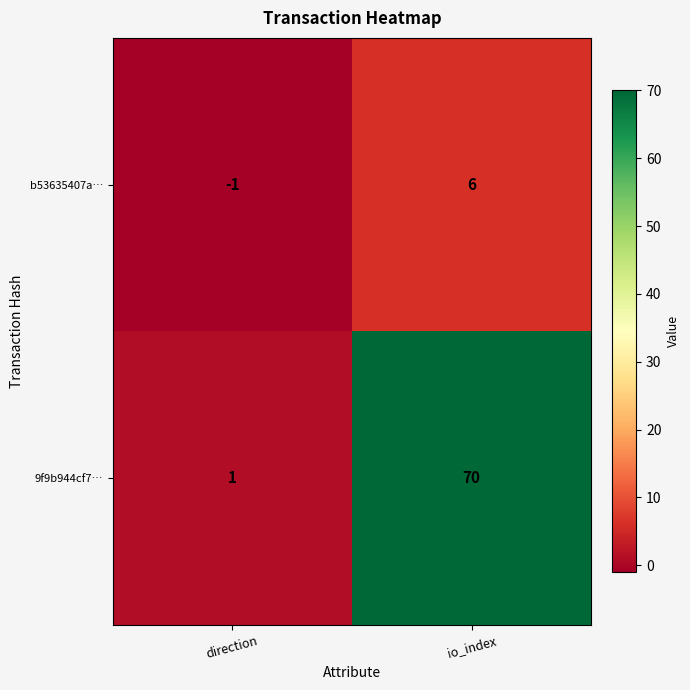

What is the difference between the highest and lowest values at io_index?

64